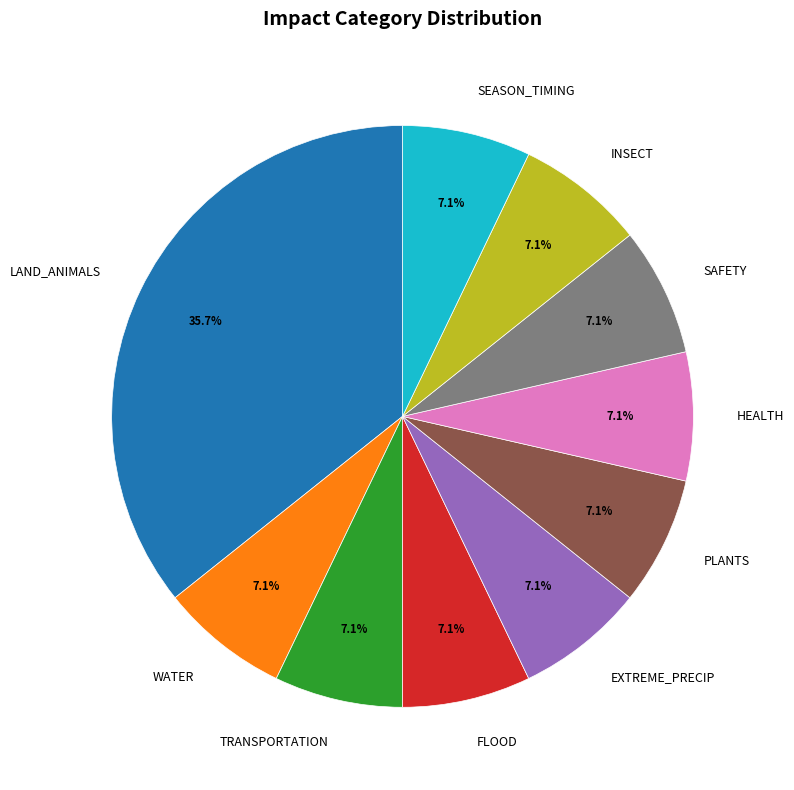

What is the largest slice in the pie chart?

LAND_ANIMALS